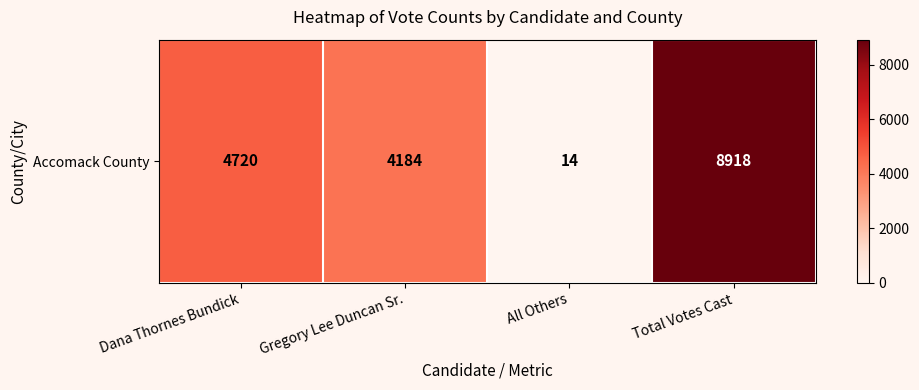

Is it true that the value at Dana Thornes Bundick is 4720?

True